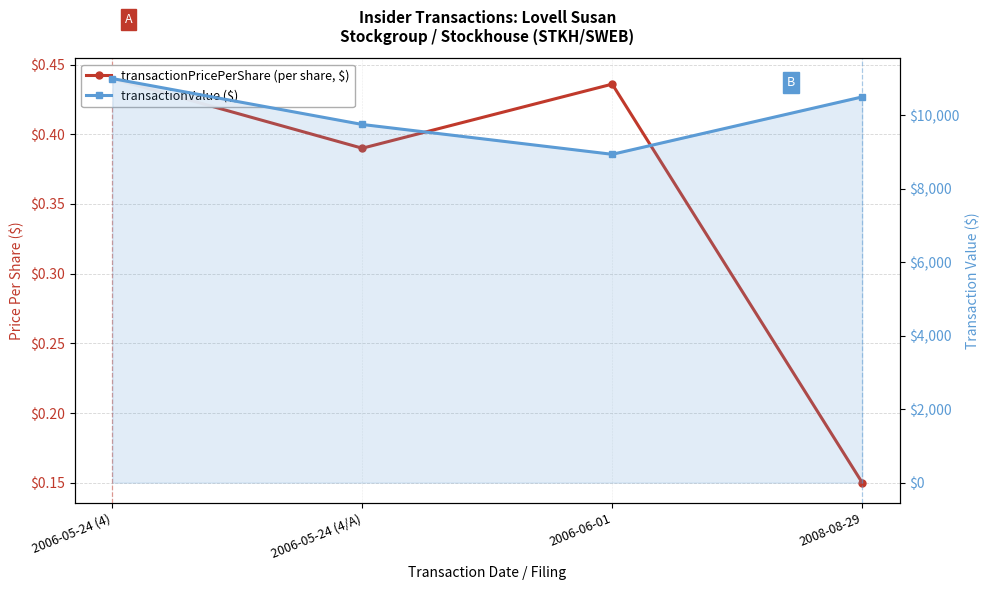

True or false: transactionPricePerShare (per share, $) has more than 2 points higher than both neighbors.

False